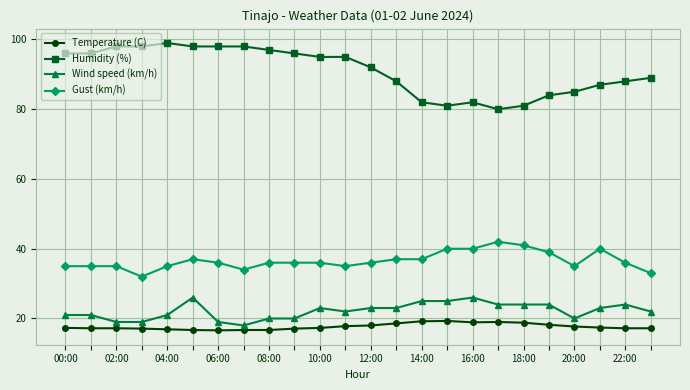

Which series has the largest total across all categories?

Humidity (%)